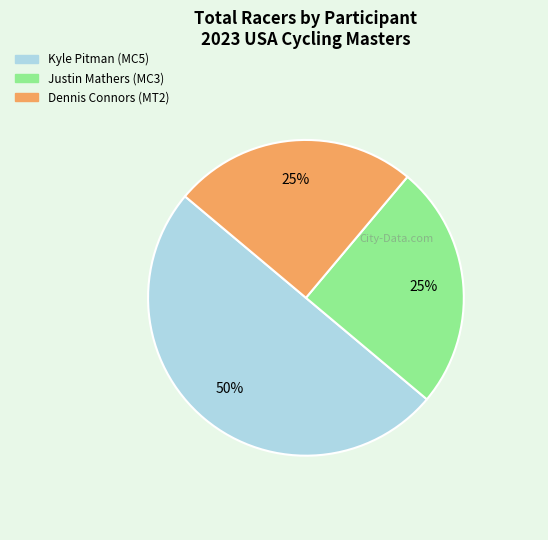

The Justin Mathers (MC3) slice represents 25% of the pie. True or false?

True